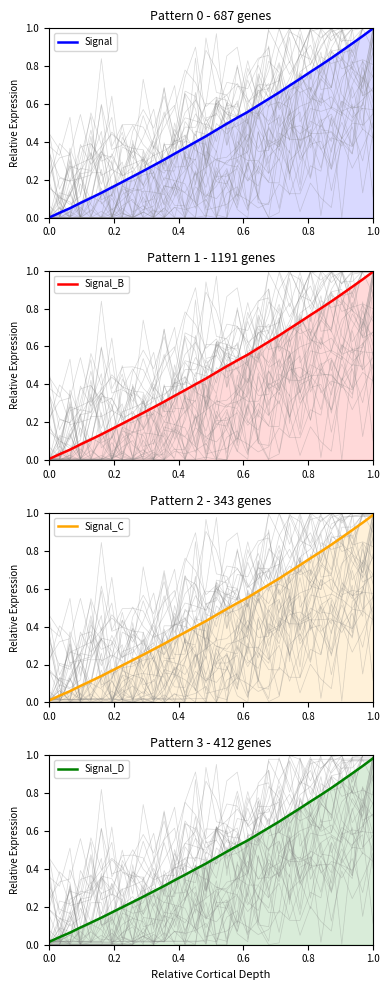

True or false: Signal_D and Signal_B intersect in this chart.

True